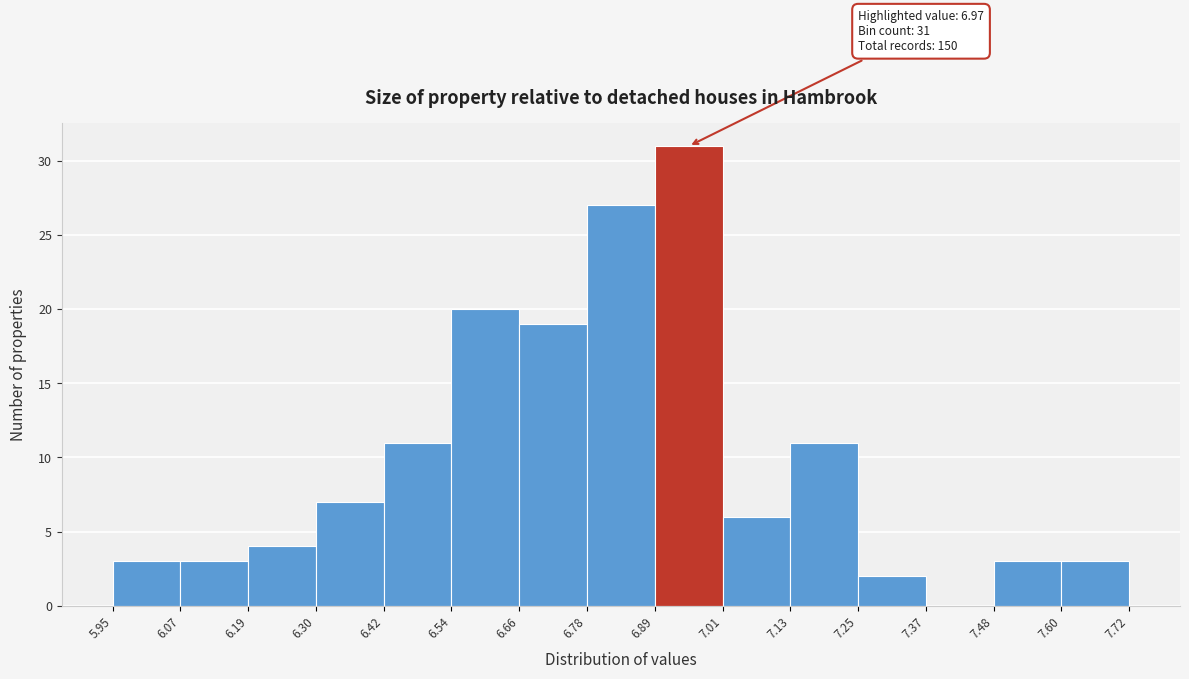

Which range on the x-axis has the tallest bar?

6.89 to 7.01